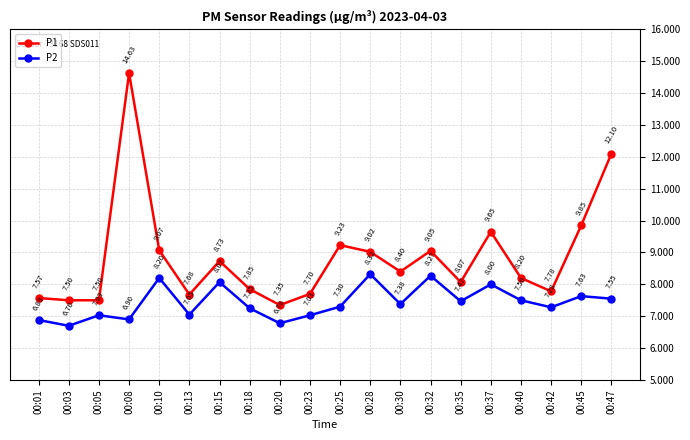

True or false: P2 has more than 2 points higher than both neighbors.

True